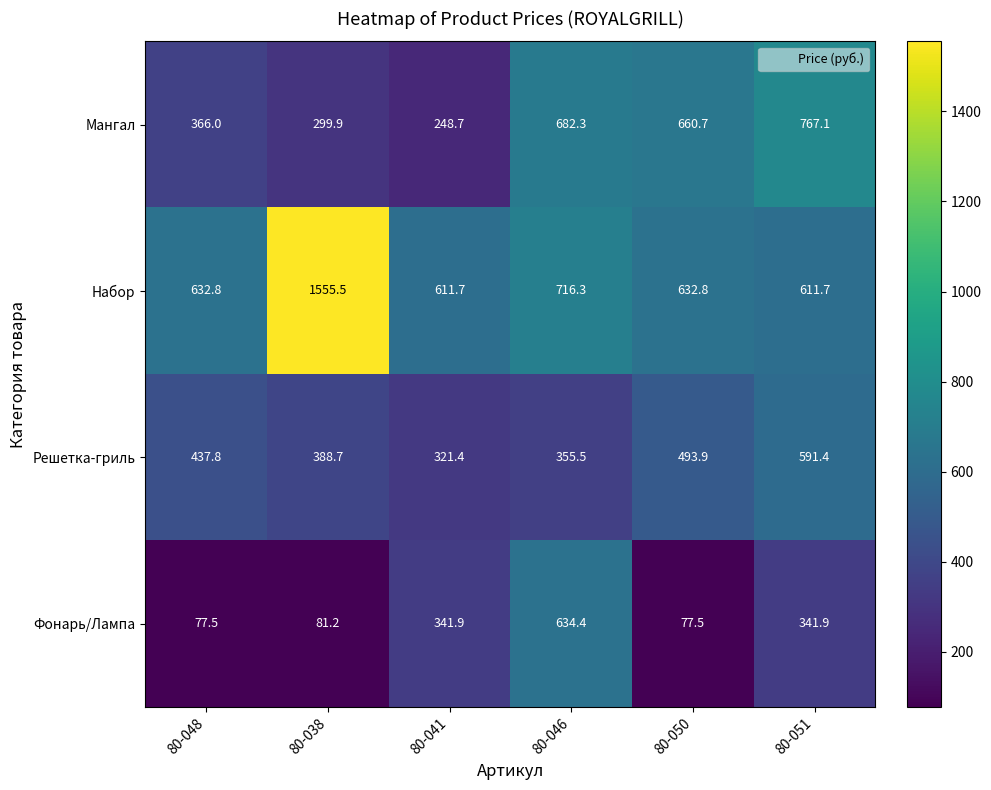

Where is Набор nearest to the value 1083?

80-046